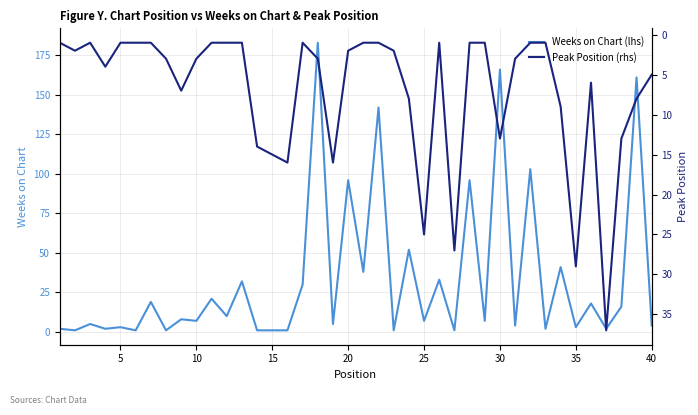

How many series are shown in this chart?

2